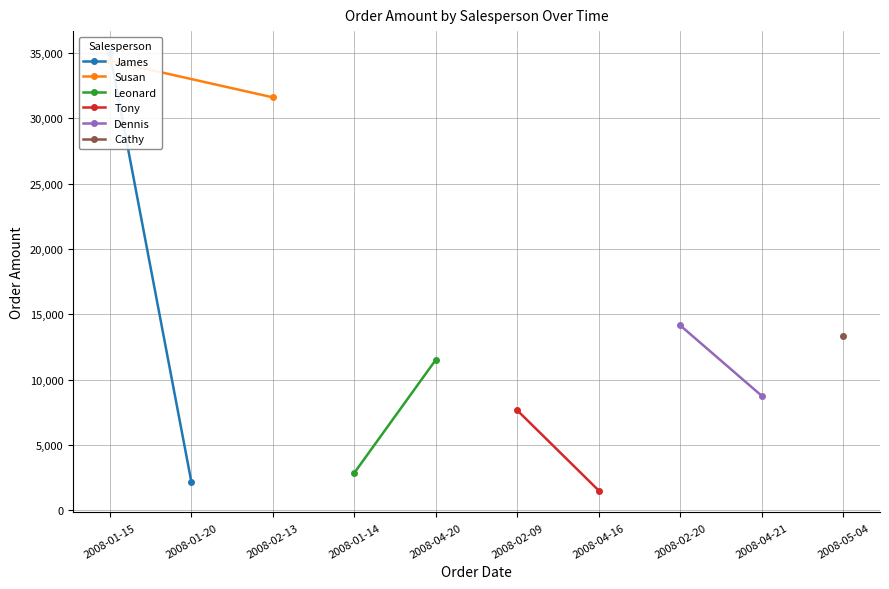

Which category has the highest value across all series?

2008-01-15